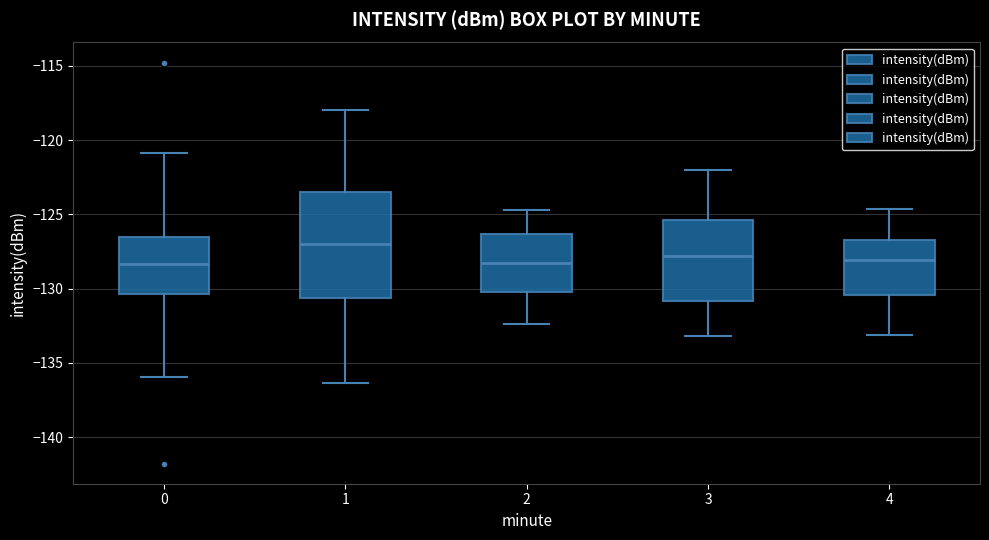

Where is the upper edge of the box at x = 3 on the y-axis? The values are not printed on the chart, so give them approximately, as read against the axis.

-125.5